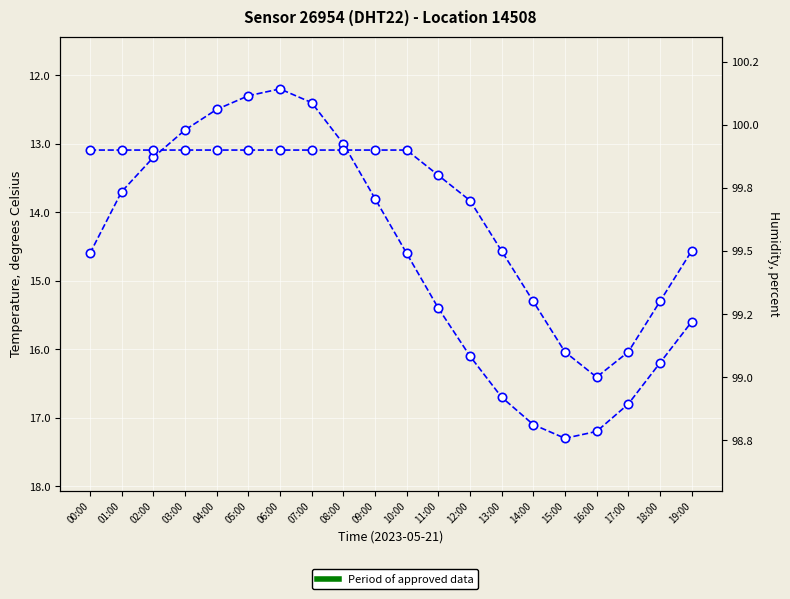

What position from the right is 01:00?

19